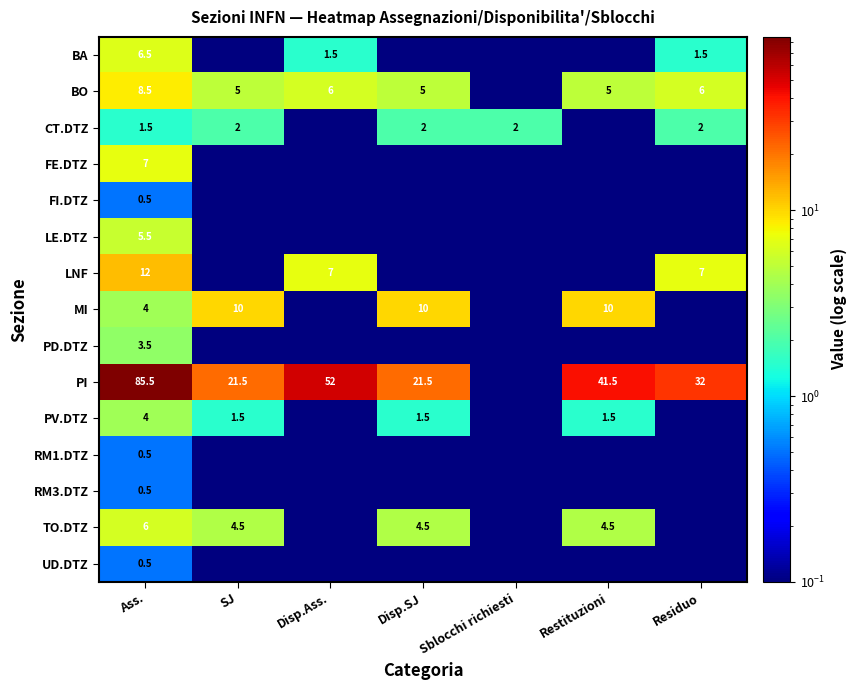

Is it true that PI equals 85.5 at Ass.?

True